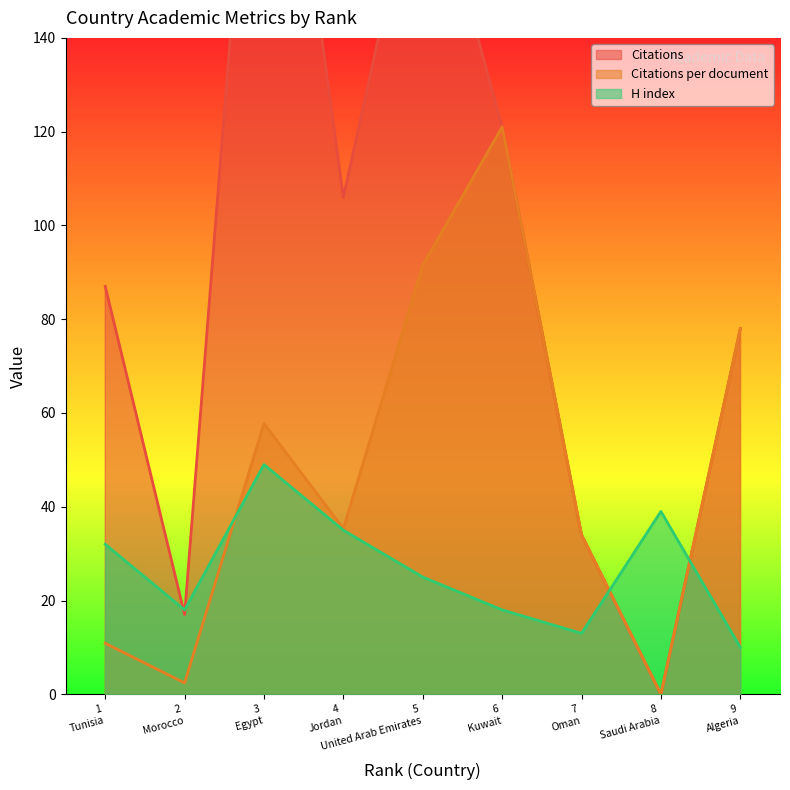

What is the highest value of the Citations per document series?

121.0